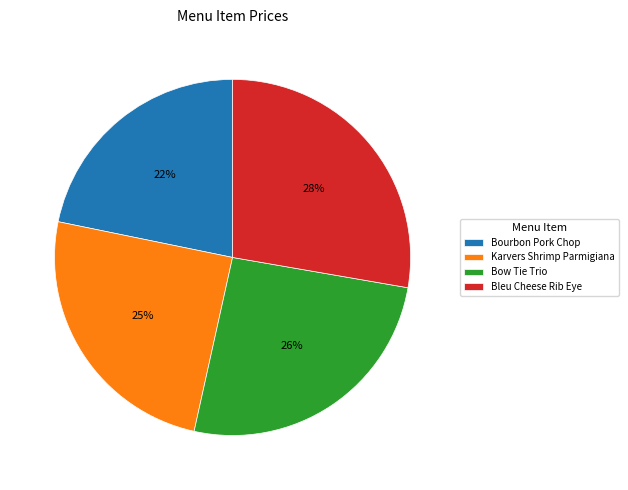

How many segments does this pie chart have?

4